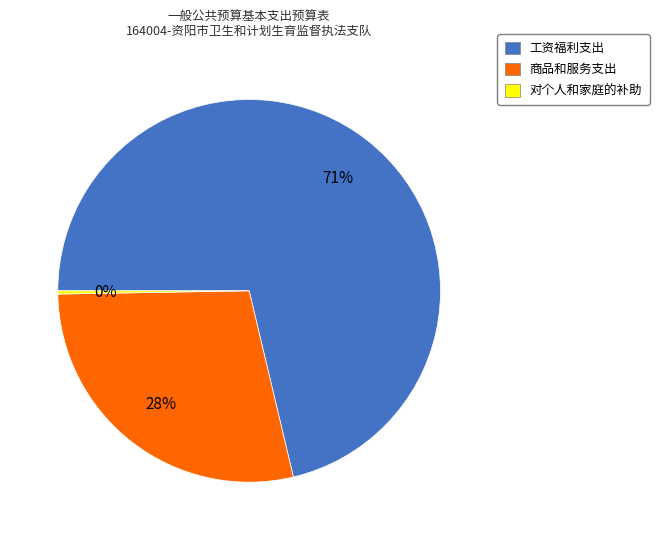

Which slice is the largest?

工资福利支出